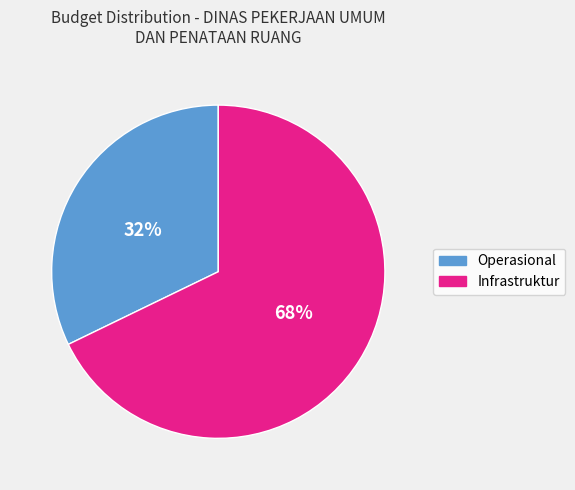

To the nearest percent, what is the average slice percentage?

50%